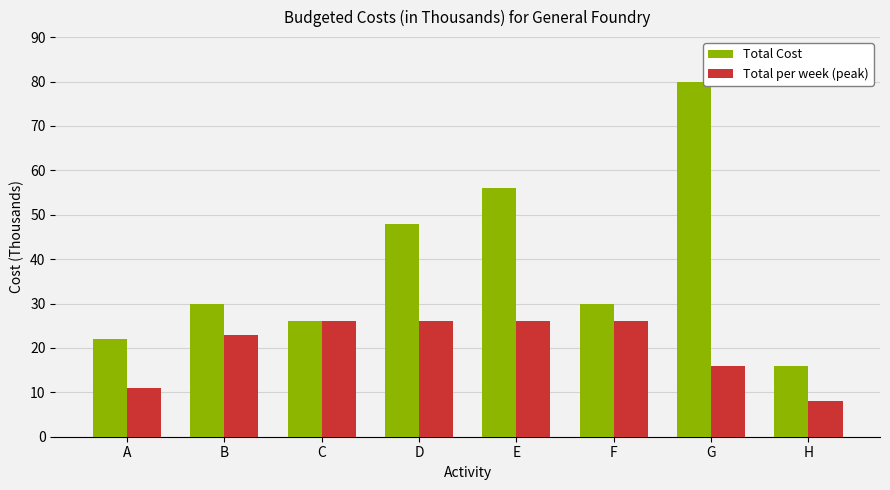

Which series has the largest range (max minus min)?

Total Cost